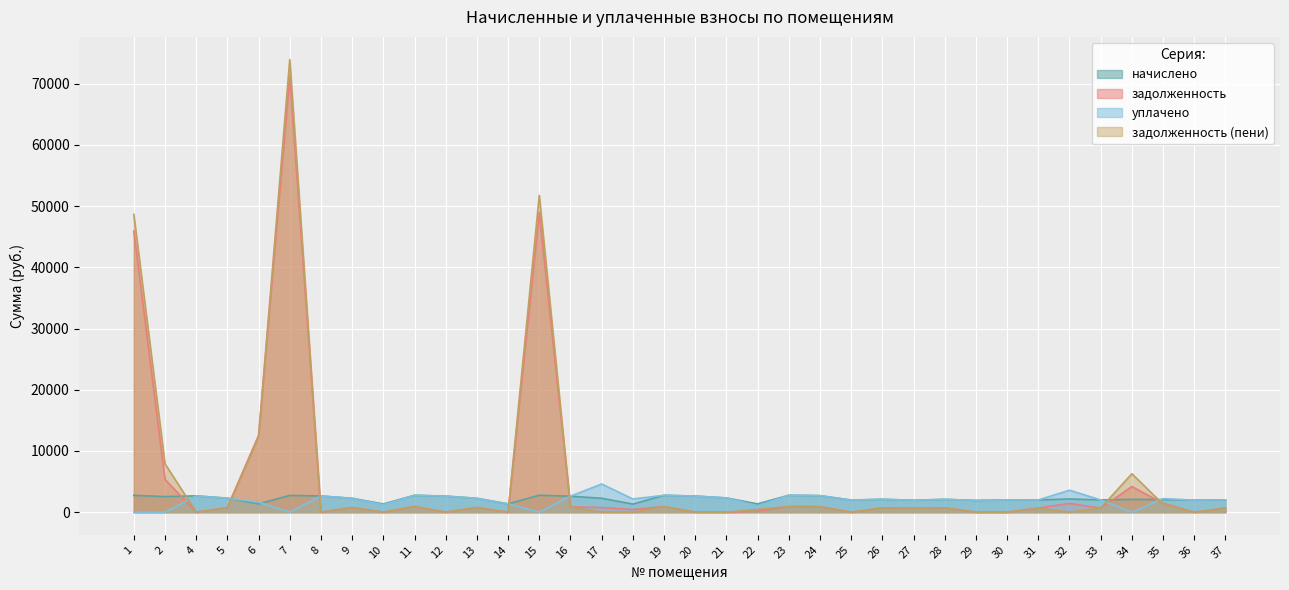

List the series in order of their peak value, lowest first.

начислено, уплачено, задолженность, задолженность (пени)